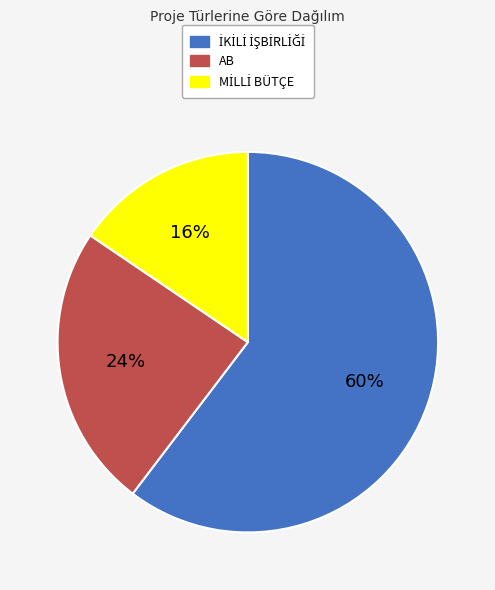

How many slices are in this pie chart?

3